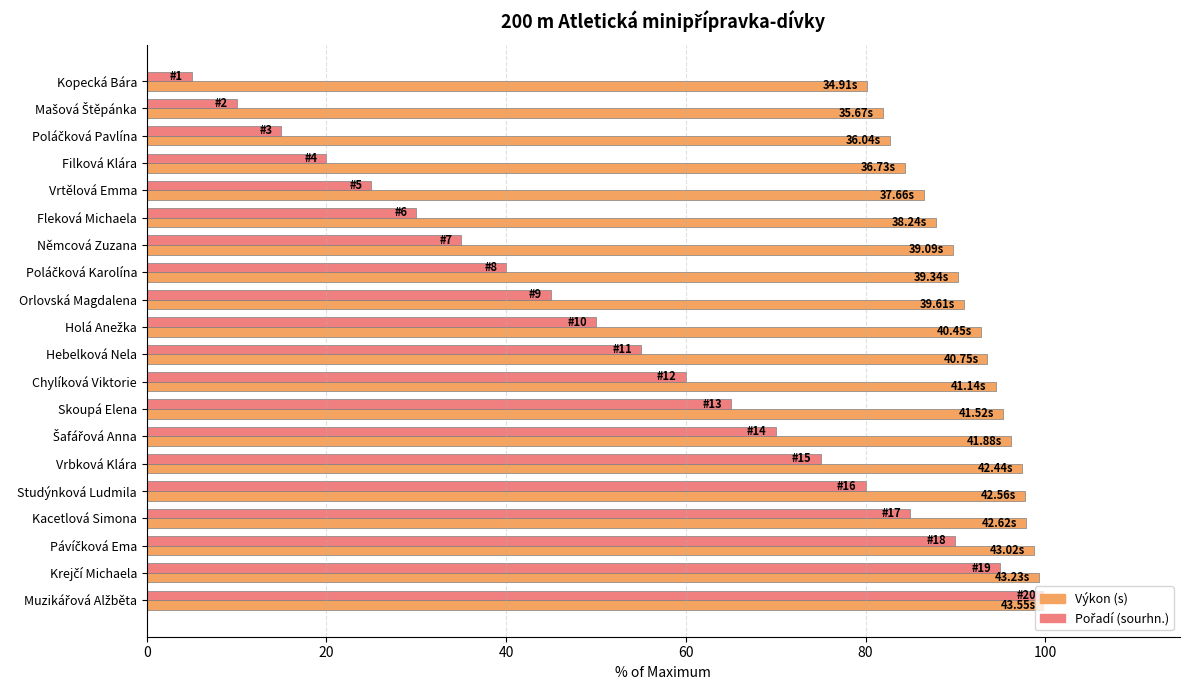

What is the total value across all series at Vrbková Klára?

172.5